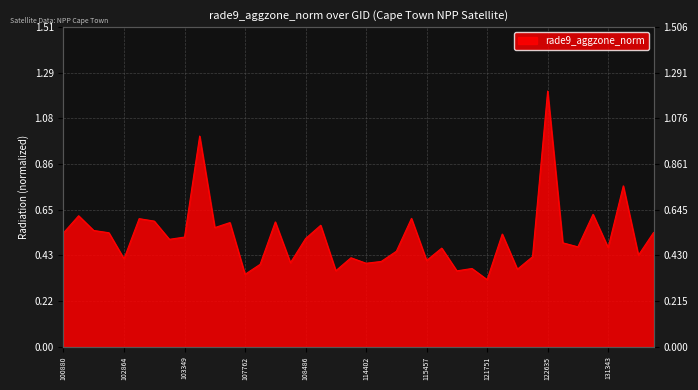

Which has a higher value, 107774 or 109362?

109362